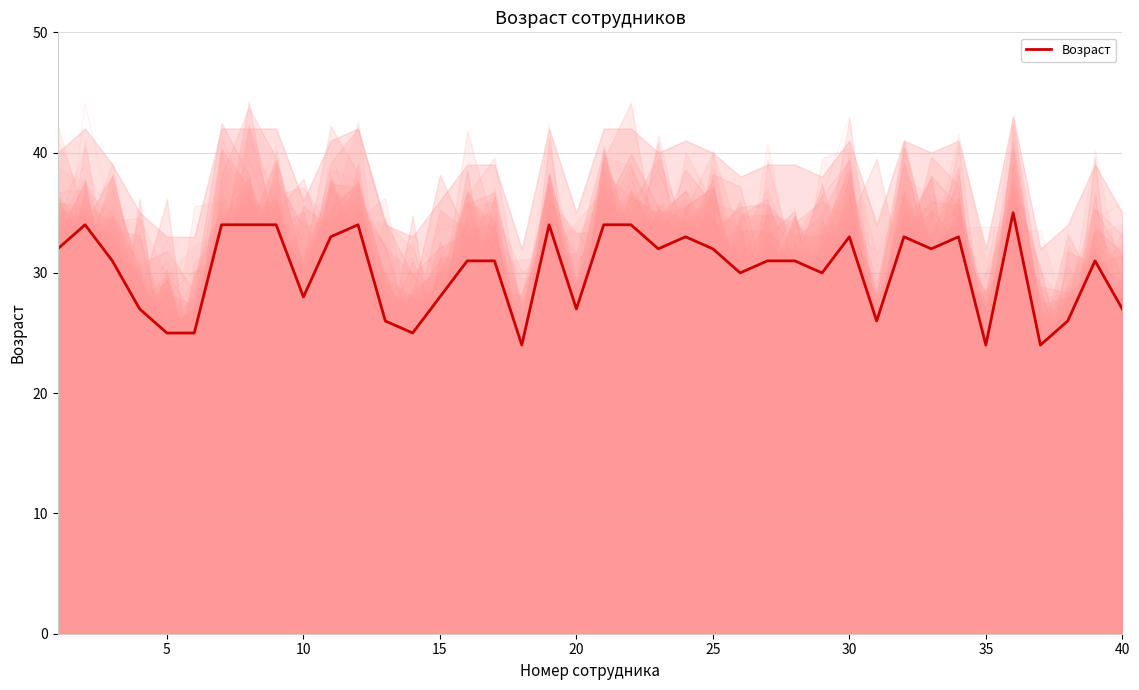

The Возраст series shows 28 at 10. True or false?

True